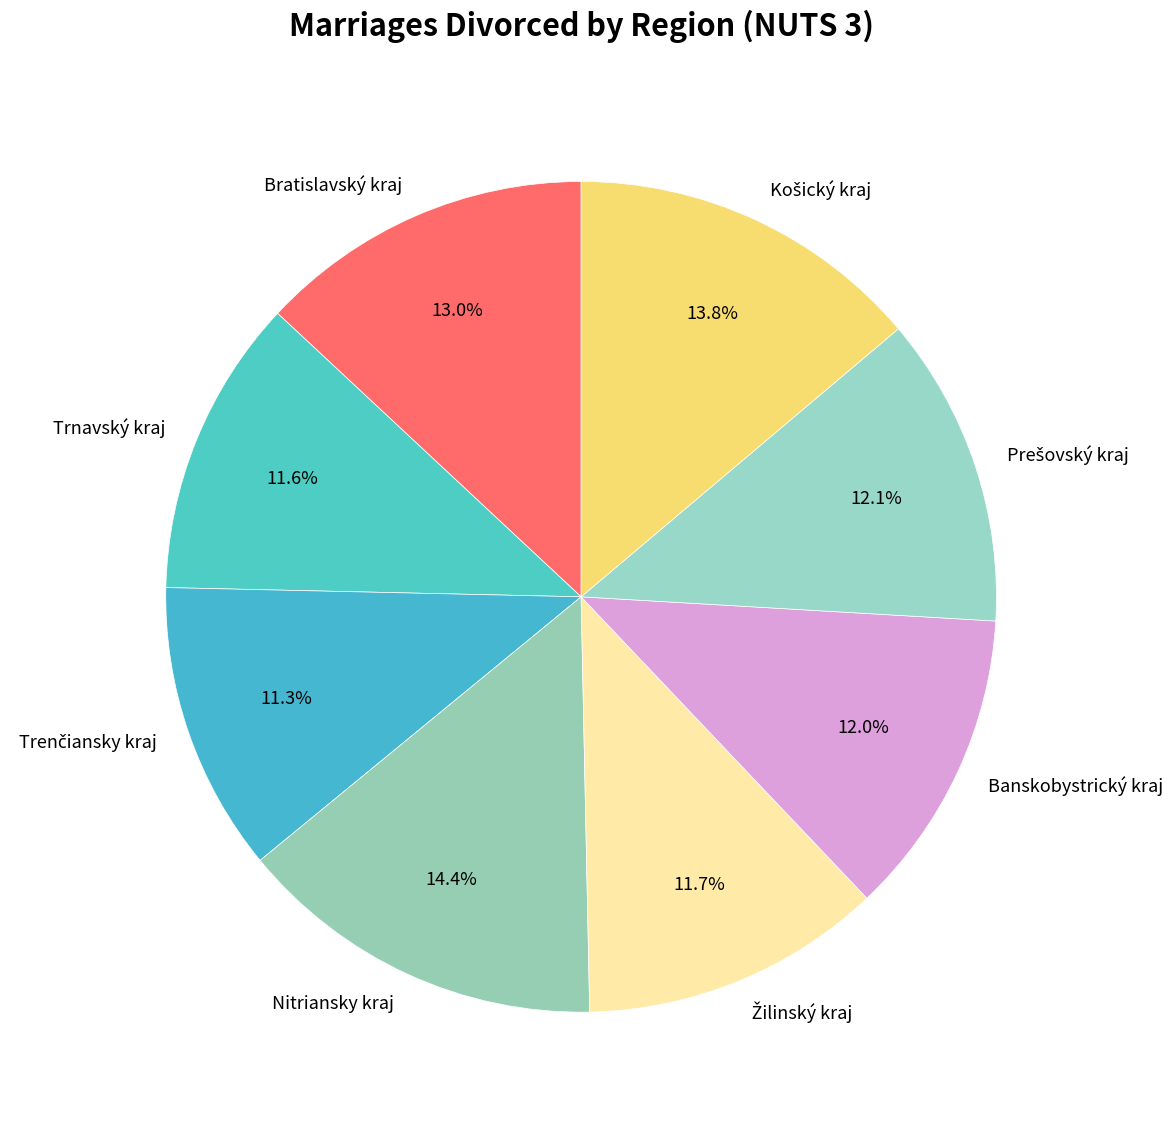

Is there any slice that represents more than half of the pie?

No